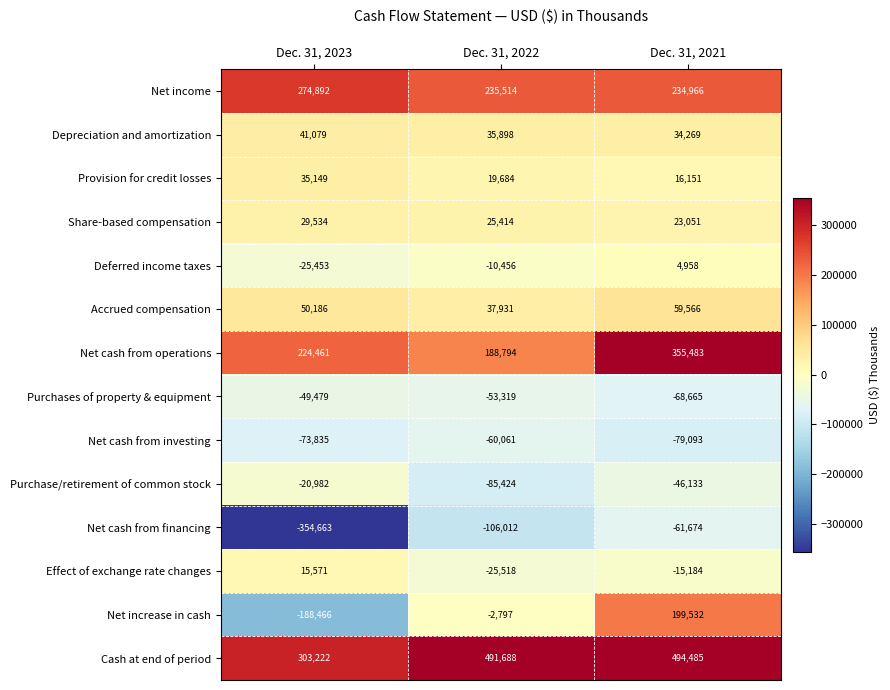

What is the minimum value shown in the chart?

-354663